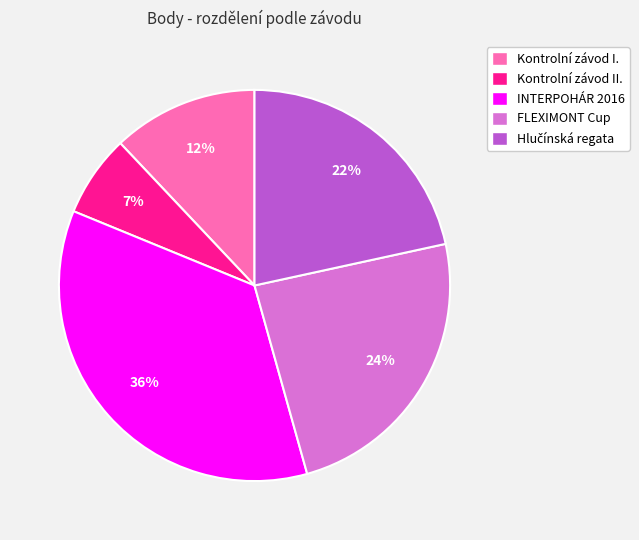

To the nearest percent, what is the difference between the largest and smallest slice percentages?

29%